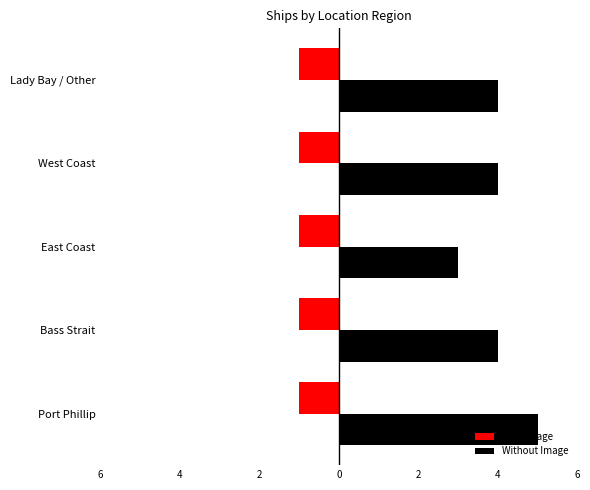

What is the average value of the Without Image series?

4.0